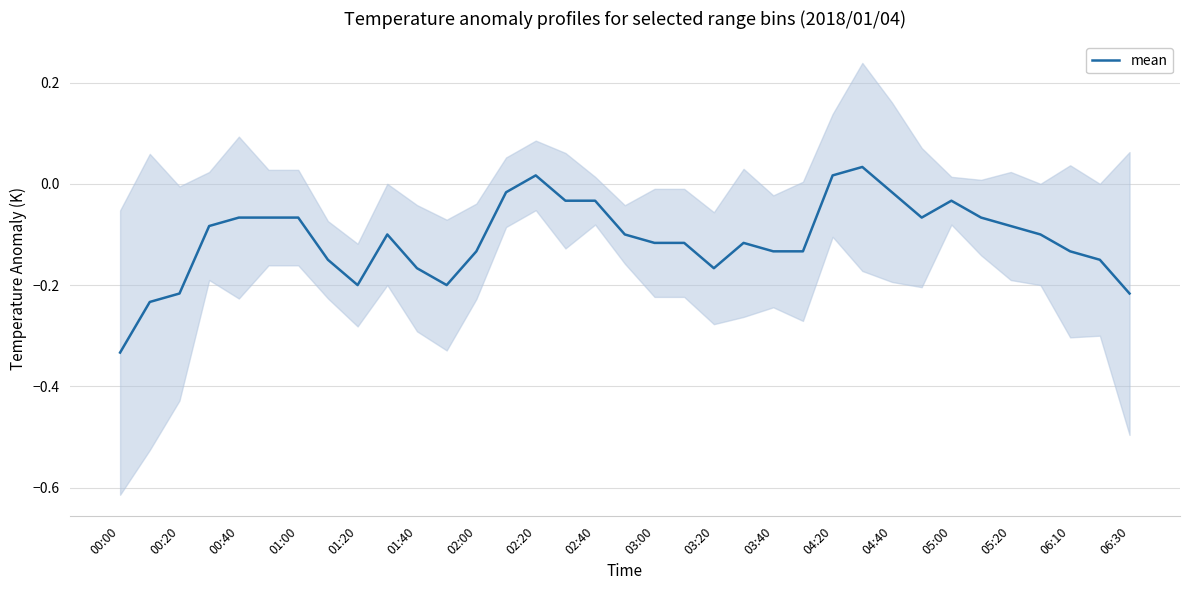

At which label does mean reach its minimum?

00:00